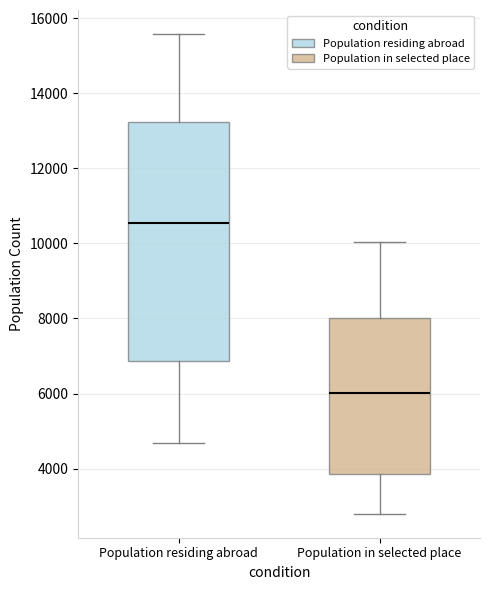

Which box is the tallest, from its lower edge to its upper edge?

Population residing abroad